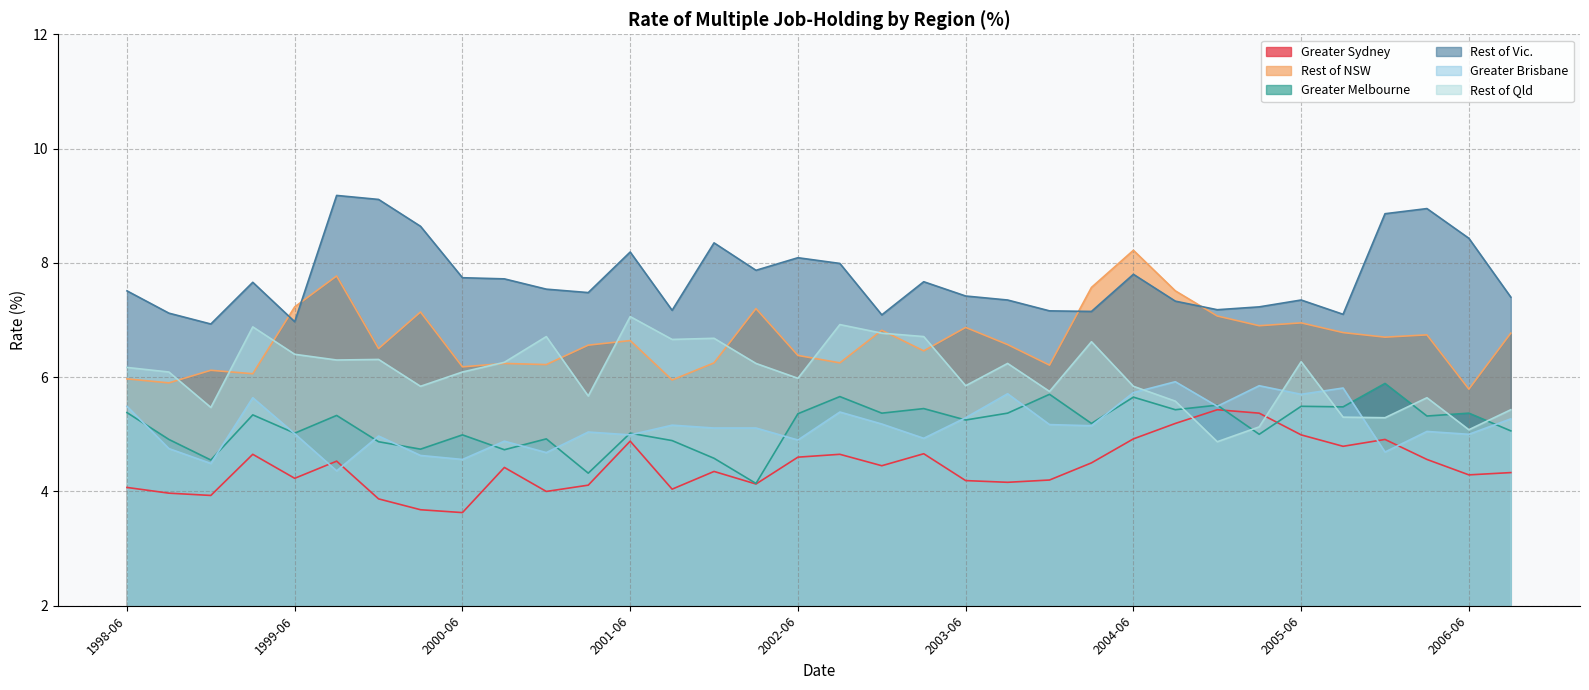

Where does the Greater Melbourne series first go above 5?

1998-06